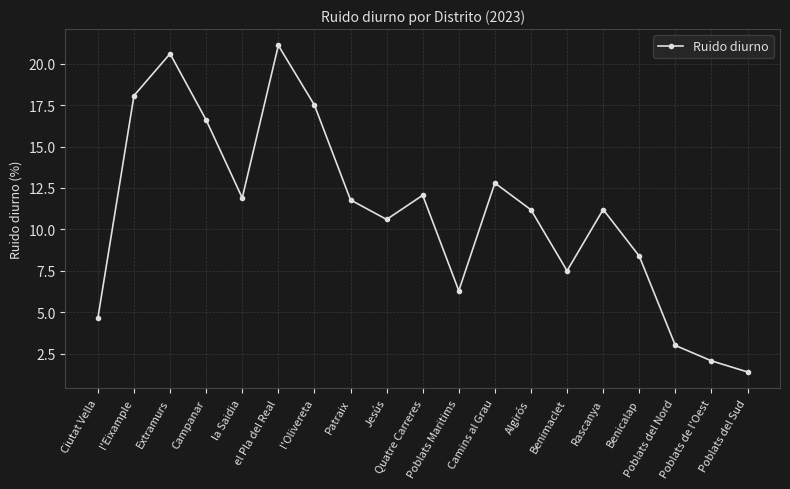

Where is the first local minimum?

la Saidia